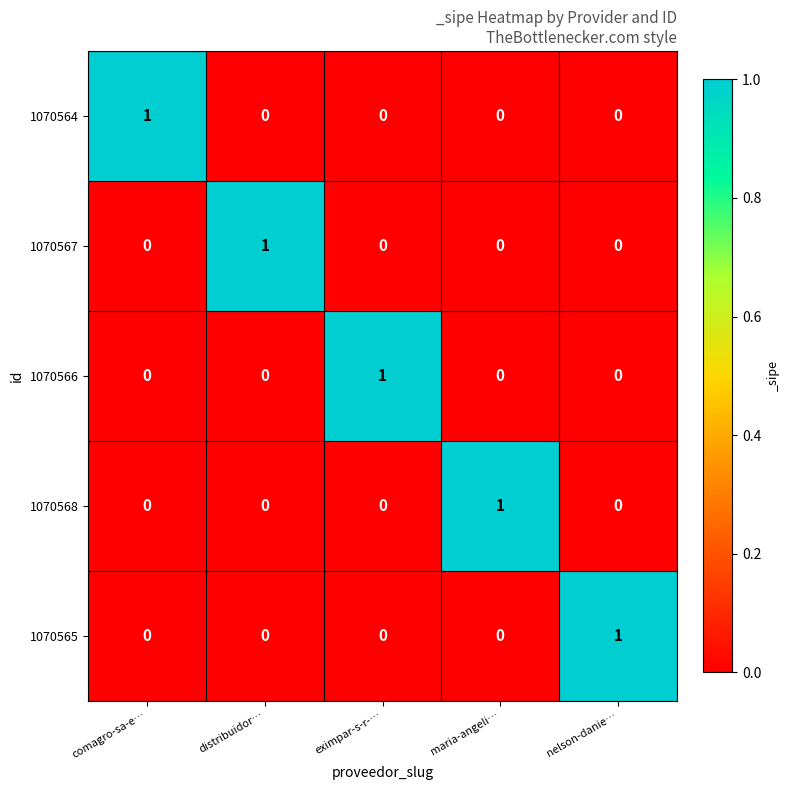

At which label does 1070564 reach its peak?

comagro-sa-e…